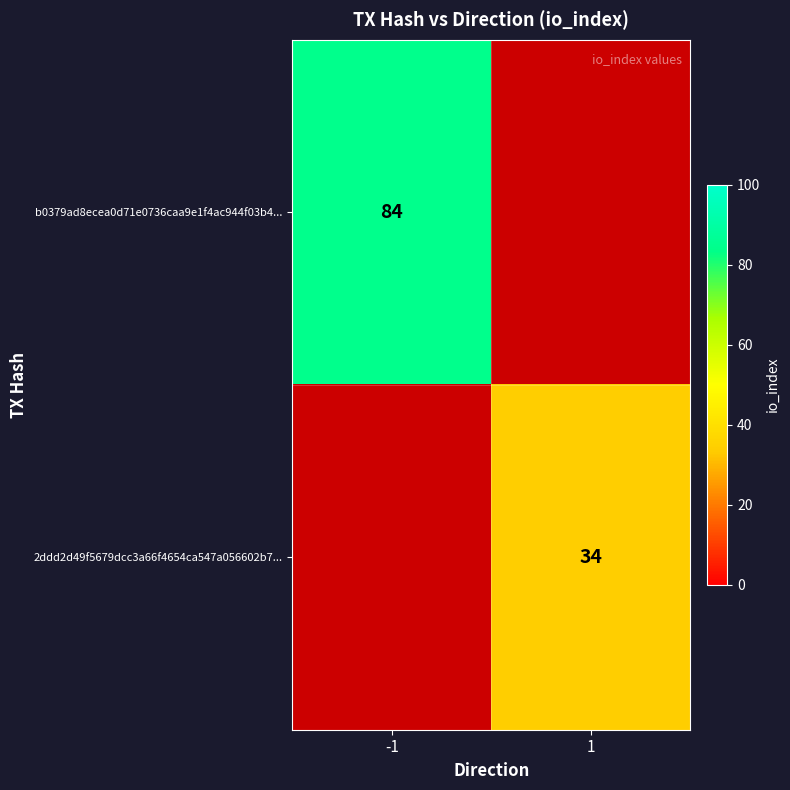

Is the value of b0379ad8ecea0d71e0736caa9e1f4ac944f03b4... at -1 greater than the value of 2ddd2d49f5679dcc3a66f4654ca547a056602b7... at 1?

Yes